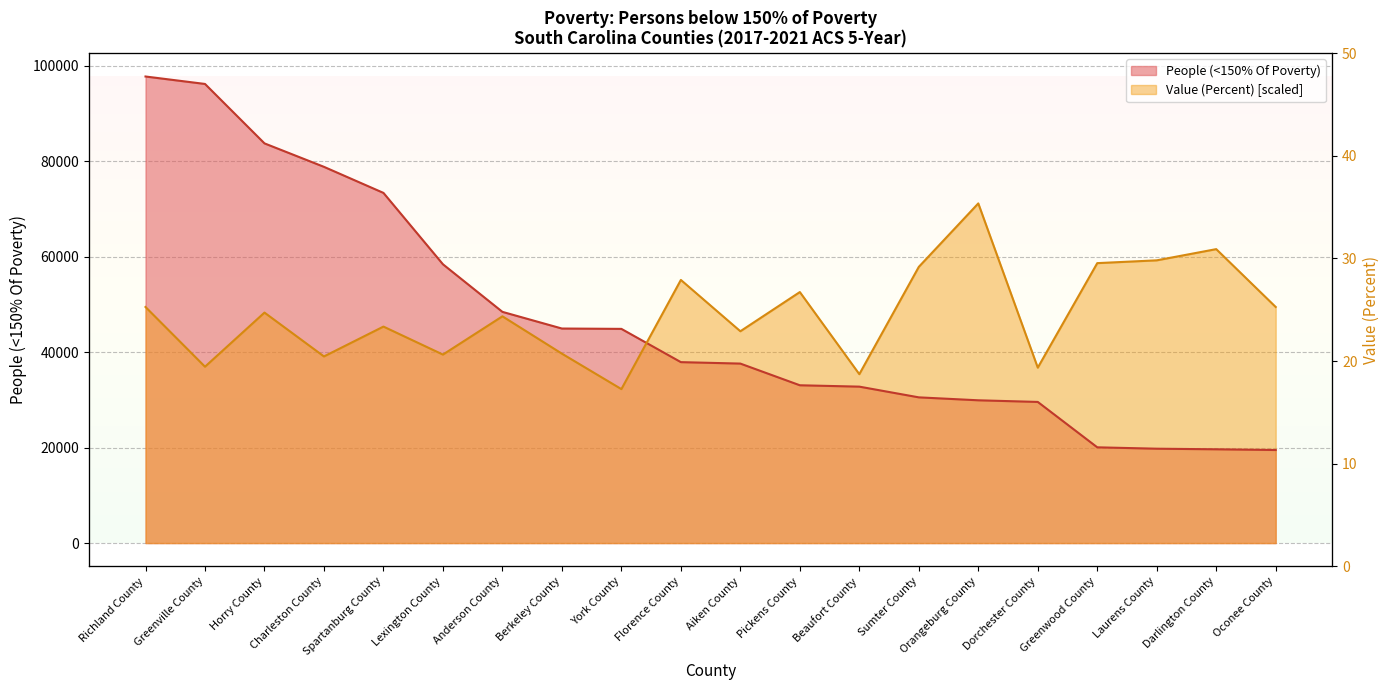

After their last crossing, which series has the higher values: Value (Percent) or People (<150% Of Poverty)?

Value (Percent)